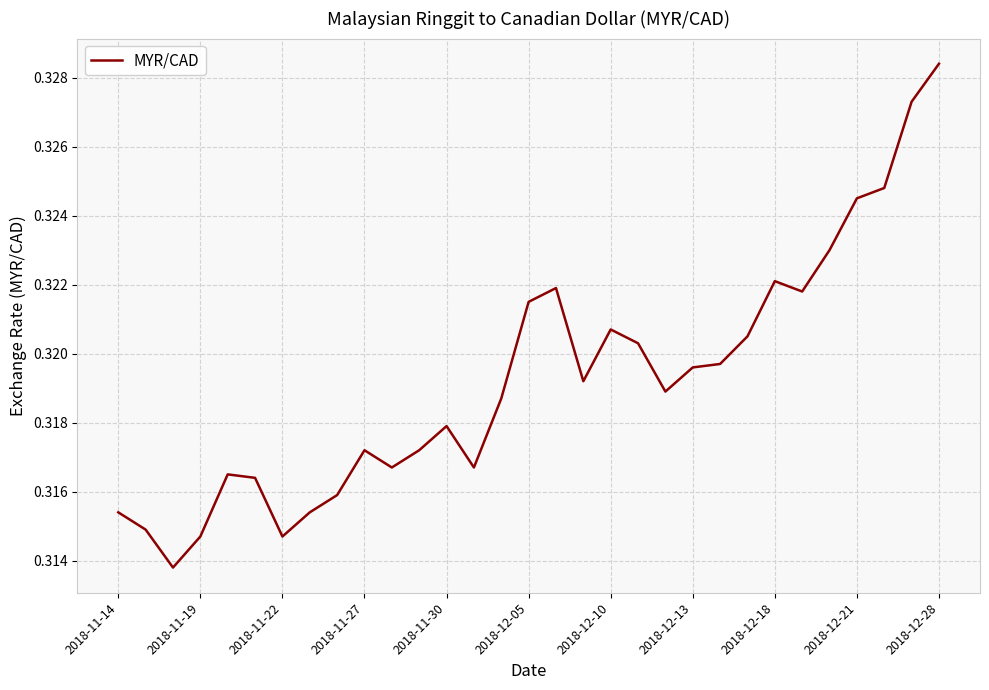

At which category does the chart reach its peak across all series?

2018-12-28